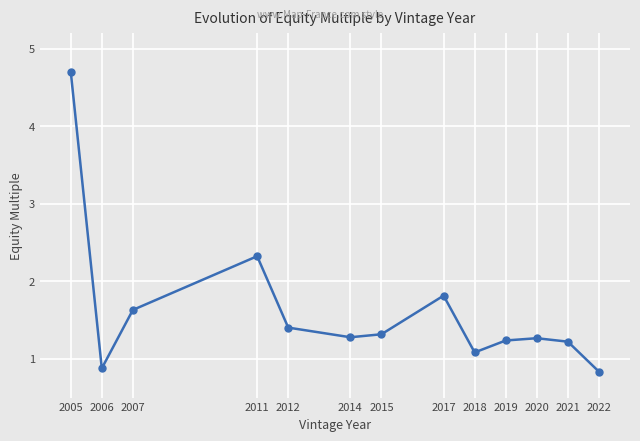

How many lines are shown in the chart?

1